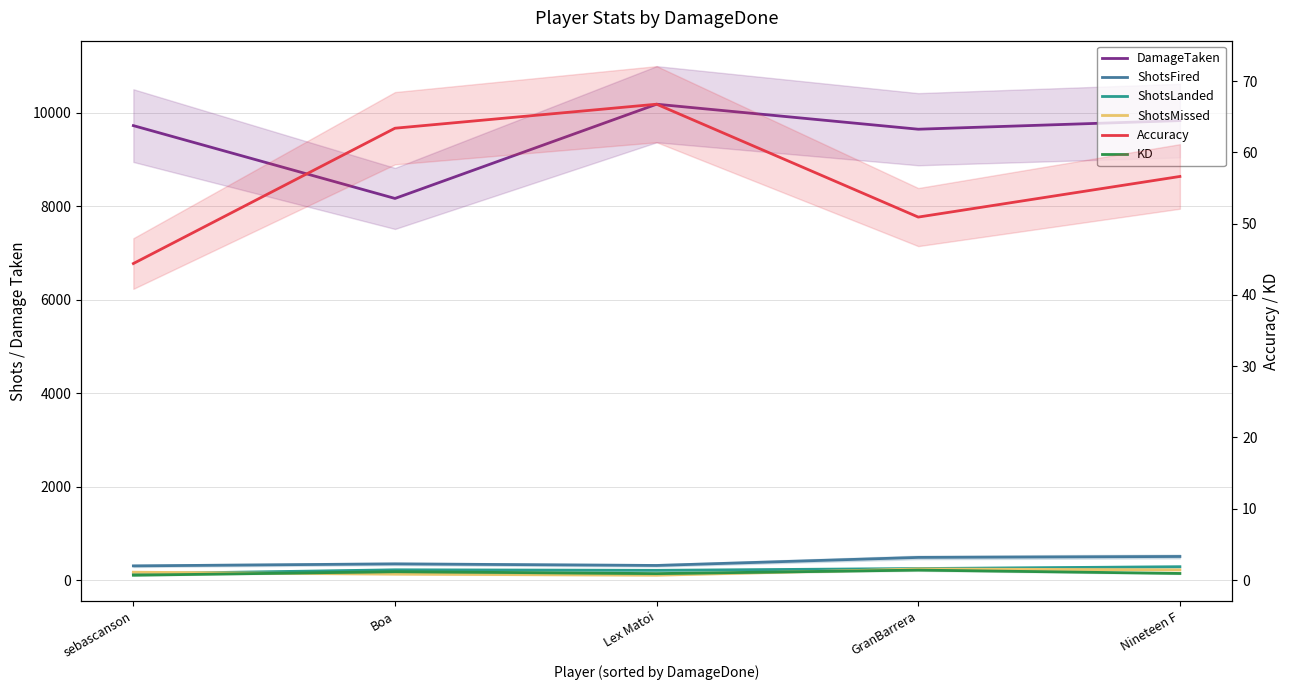

At which label does KD reach its minimum?

sebascanson